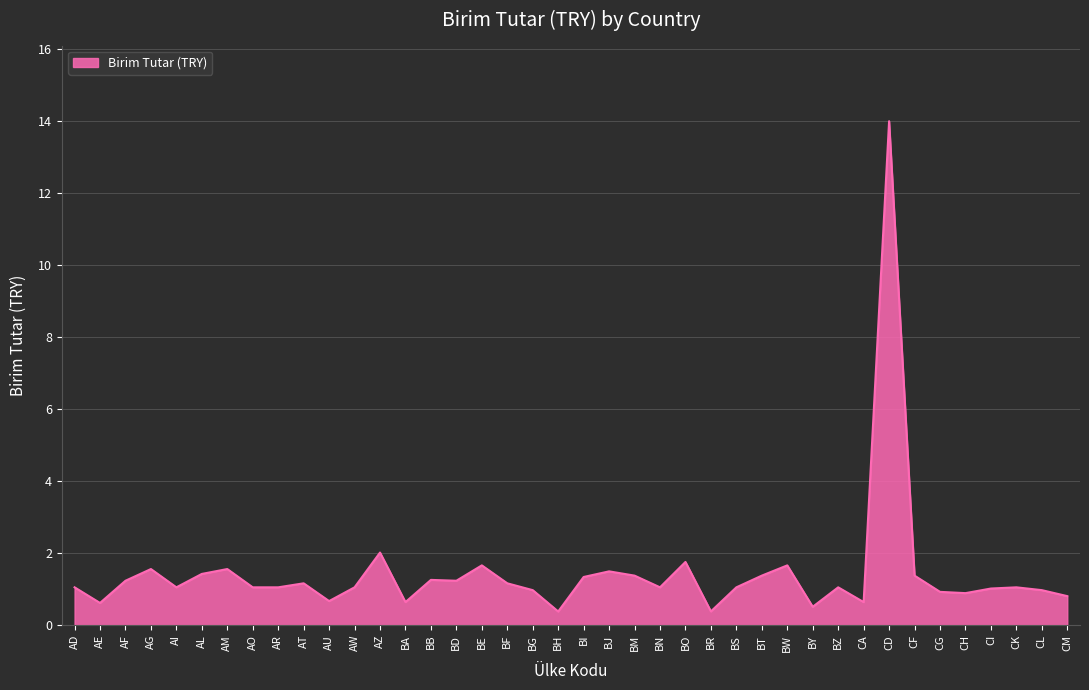

Read the value at CH.

0.9